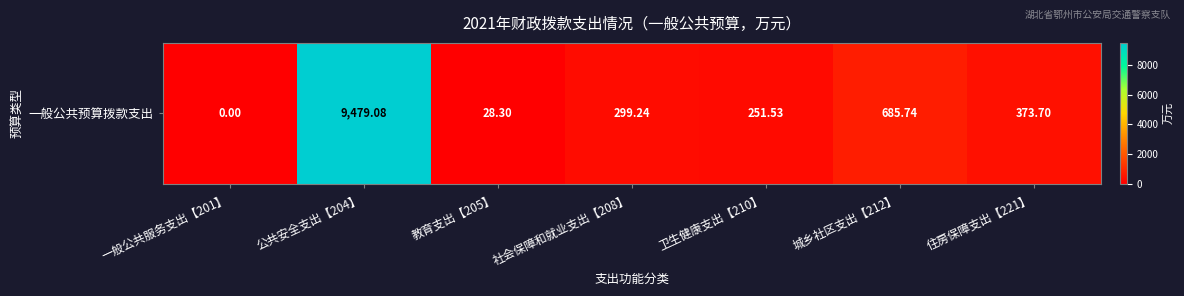

What is the sum of the values at 住房保障支出【221】 and 教育支出【205】?

402.0